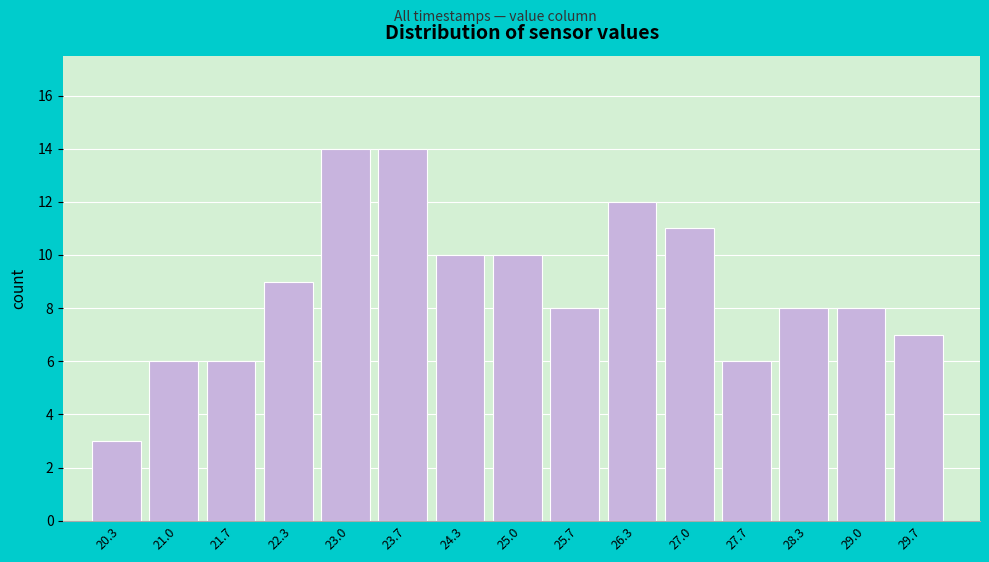

What is the height of the bar covering 26.7 to 27.3 on the x-axis? Neither the bar edges nor the heights are printed on the chart, so give them approximately, as read against the axes.

11